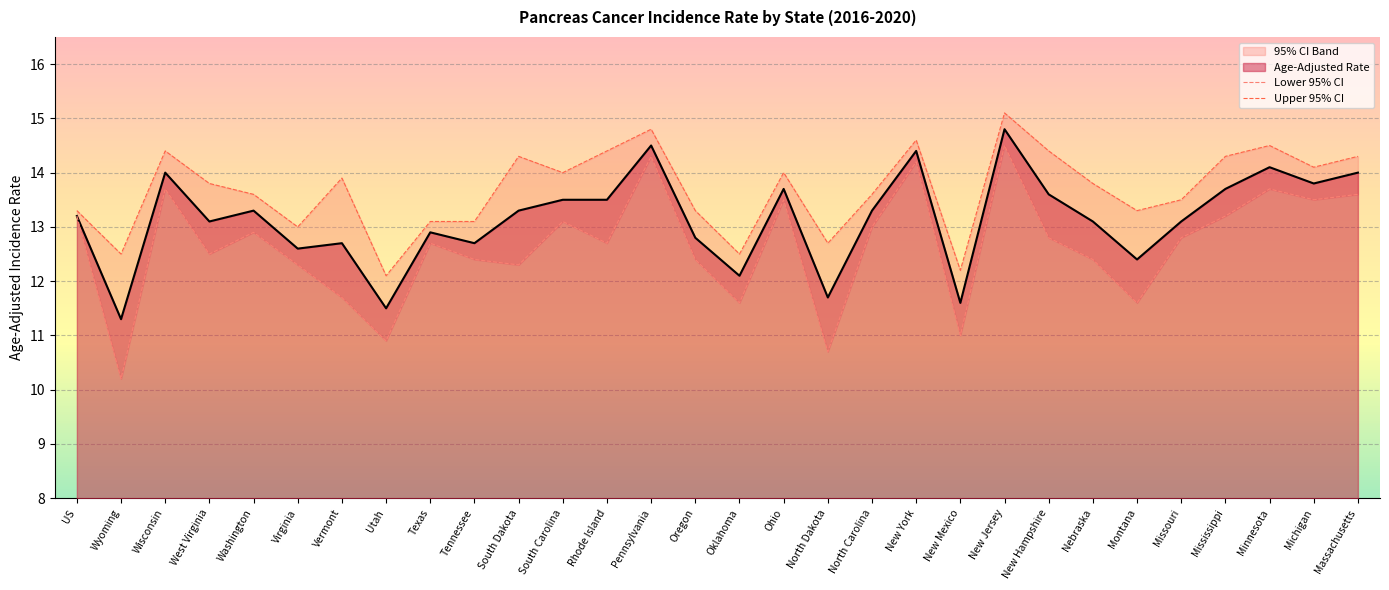

What is the label of the 21st point from the right?

Tennessee